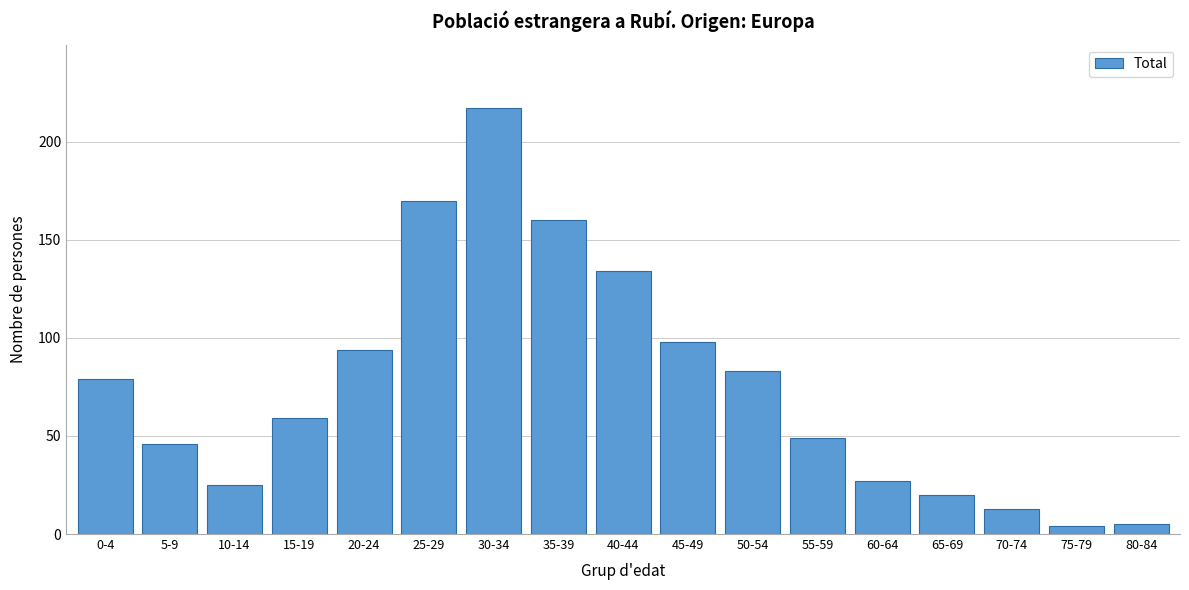

Reading right to left, what are all the values shown in this chart?

80-84=5	75-79=4	70-74=13	65-69=20	60-64=27	55-59=49	50-54=83	45-49=98	40-44=134	35-39=160	30-34=217	25-29=170	20-24=94	15-19=59	10-14=25	5-9=46	0-4=79